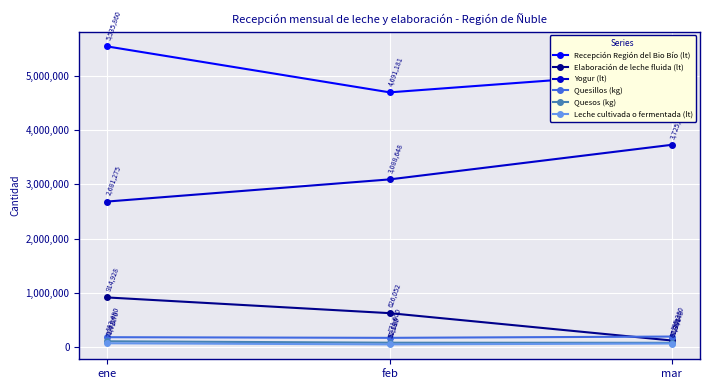

True or false: Quesillos (kg) has a value of 195360 at mar.

True